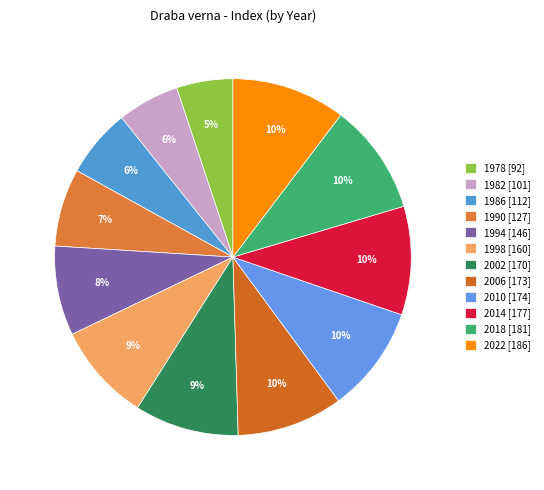

Does any single category account for the majority?

No